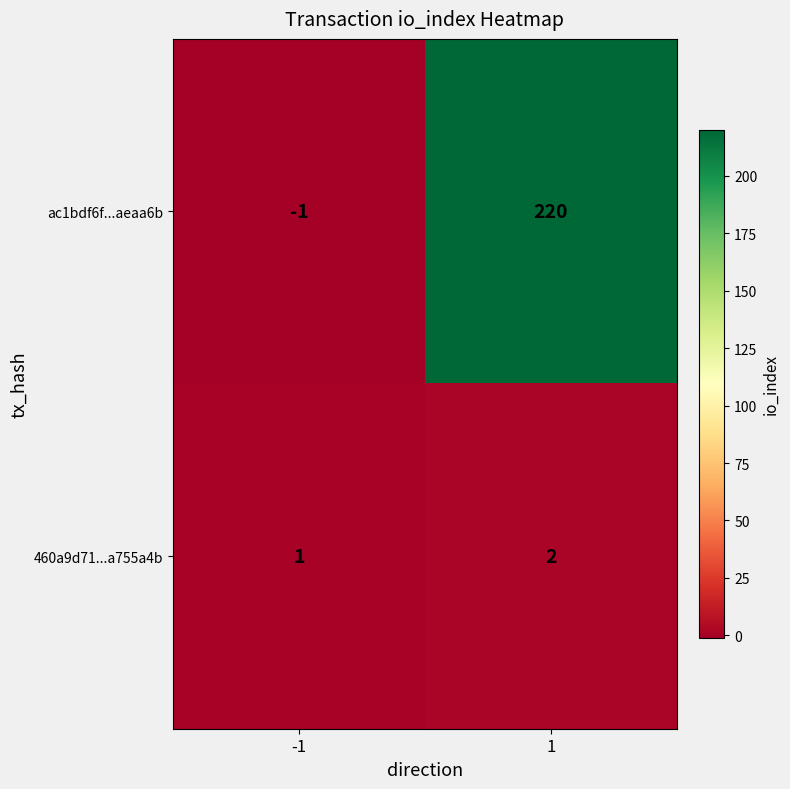

What is the highest value of the ac1bdf6f...aeaa6b series?

220